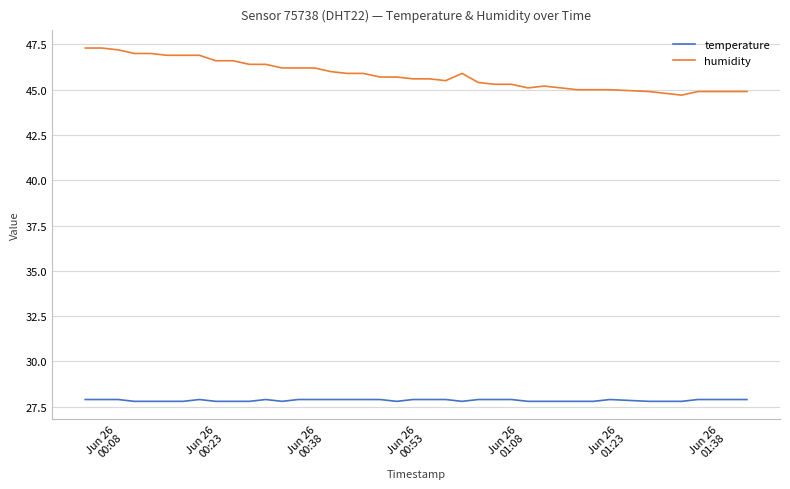

What is the minimum value for humidity?

44.7